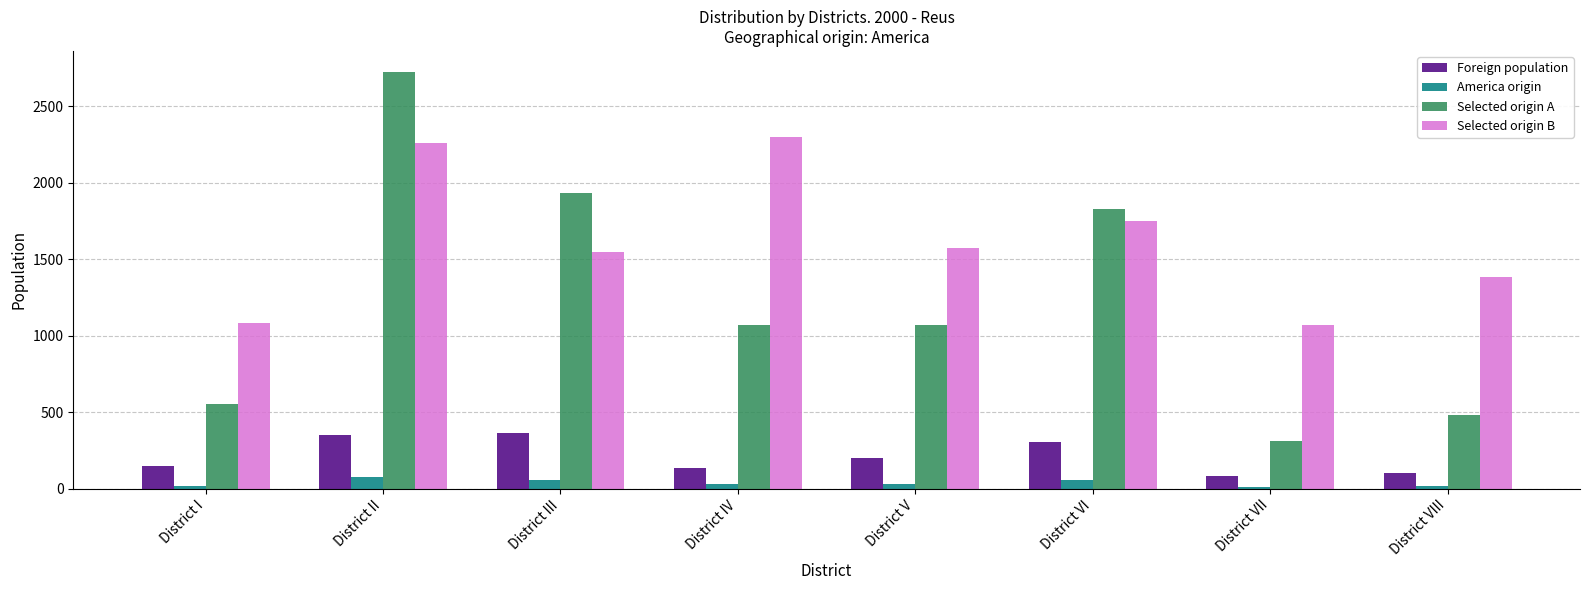

What is the average value of the Selected origin B series?

1620